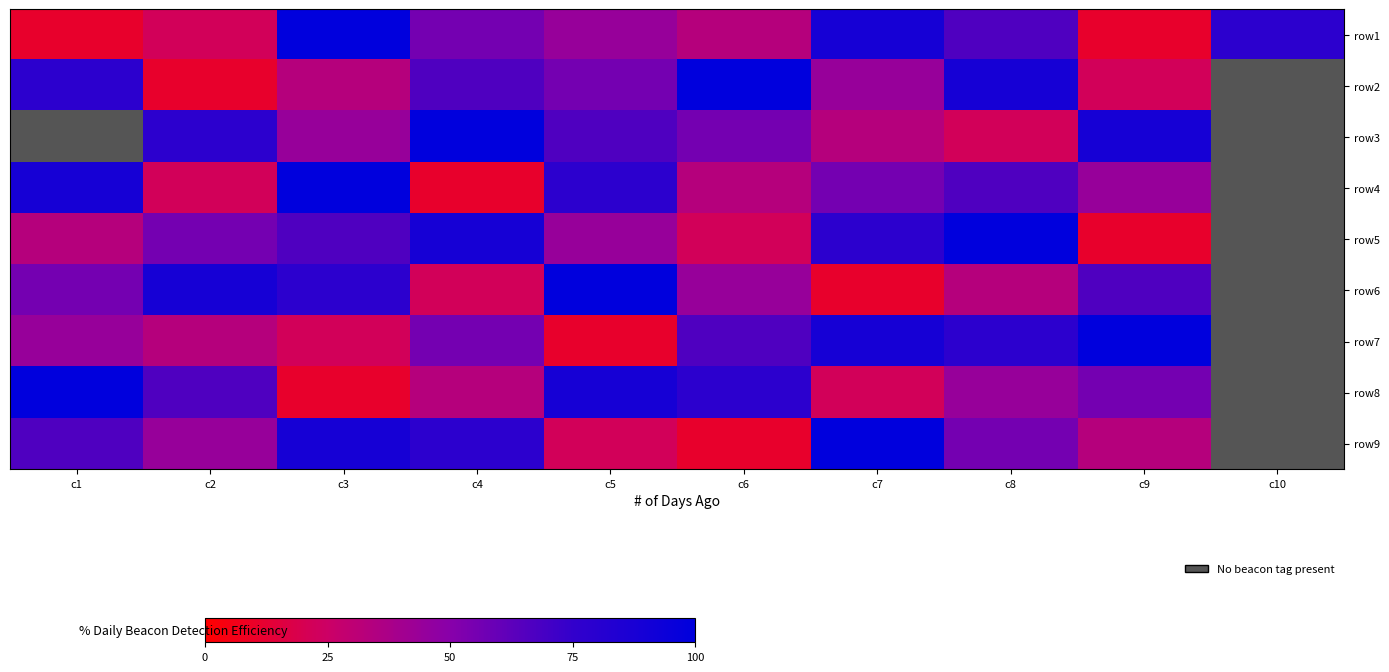

What is the difference between the highest and lowest values at c4?

88.9